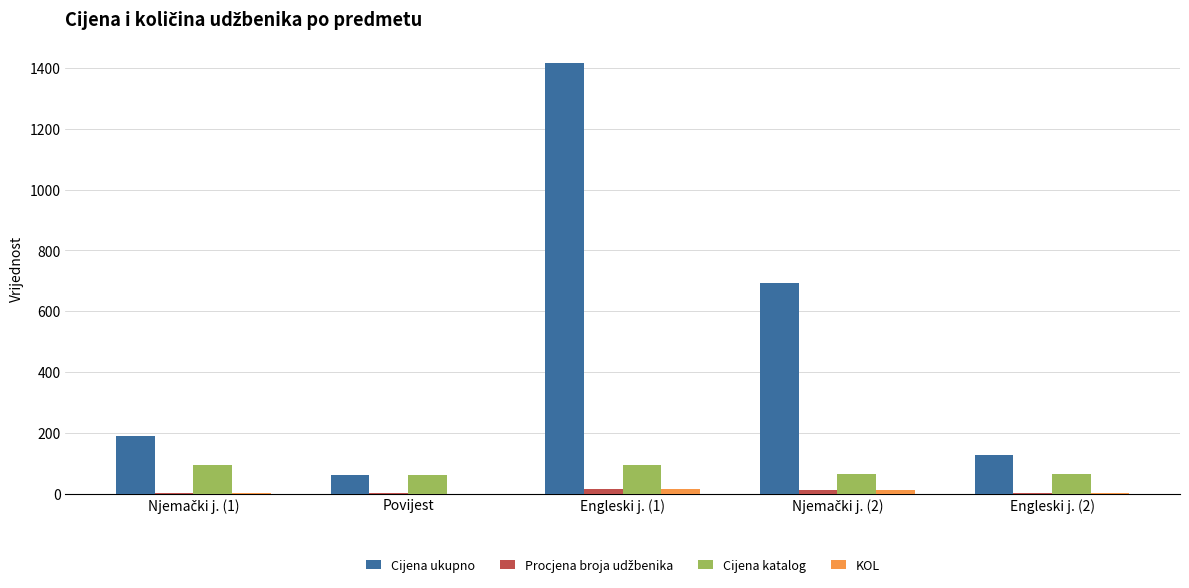

How many groups of bars are there?

5